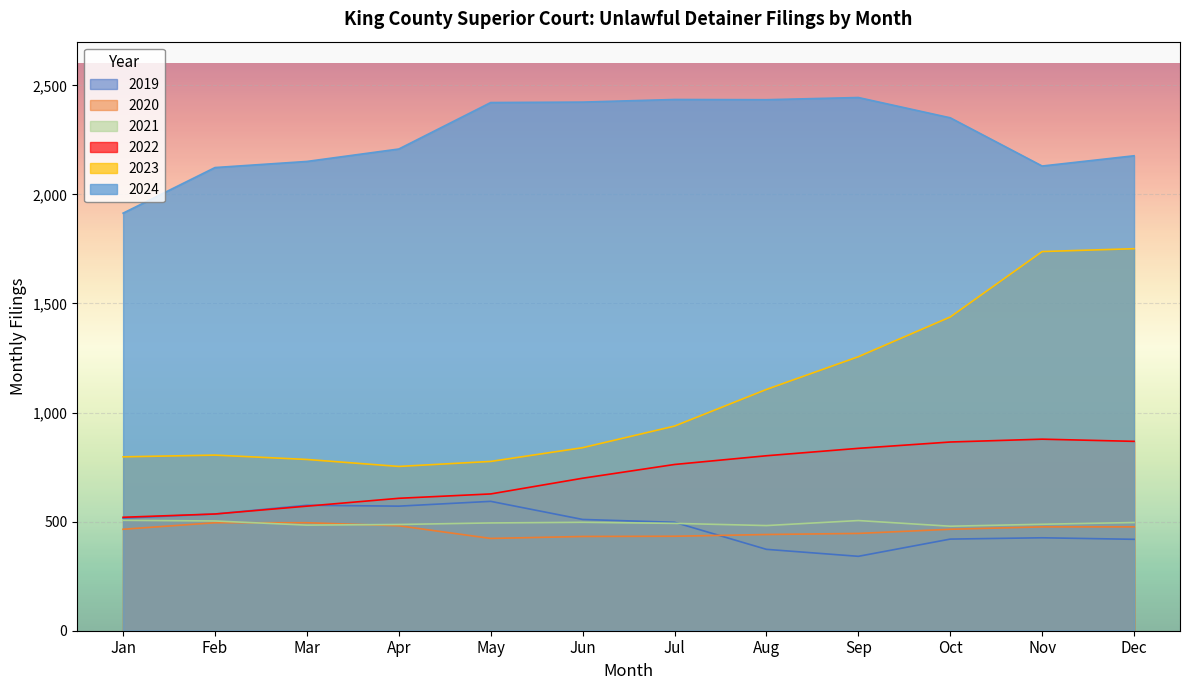

What is the smallest value displayed?

341